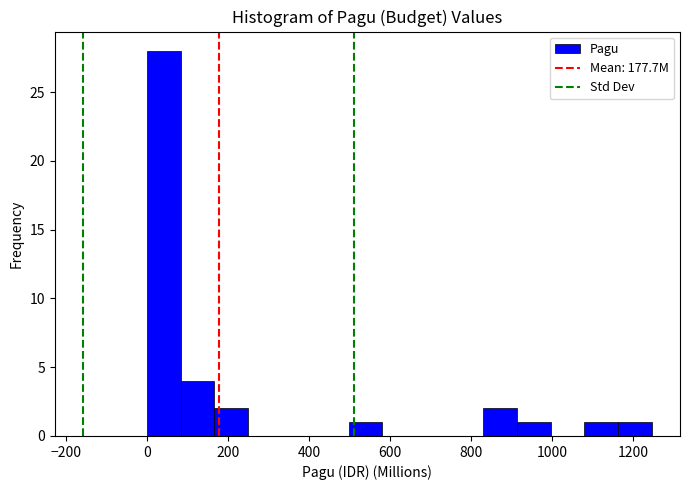

Reading left to right, transcribe this chart: for each bar, give the range it covers on the x-axis and its height. Neither the bar edges nor the heights are printed on the chart, so give them approximately, as read against the axes.

0 to 80: 28
80 to 160: 4
160 to 240: 2
240 to 340: 0
340 to 420: 0
420 to 500: 0
500 to 580: 1
580 to 660: 0
660 to 740: 0
740 to 840: 0
840 to 920: 2
920 to 1000: 1
1000 to 1080: 0
1080 to 1160: 1
1160 to 1240: 1